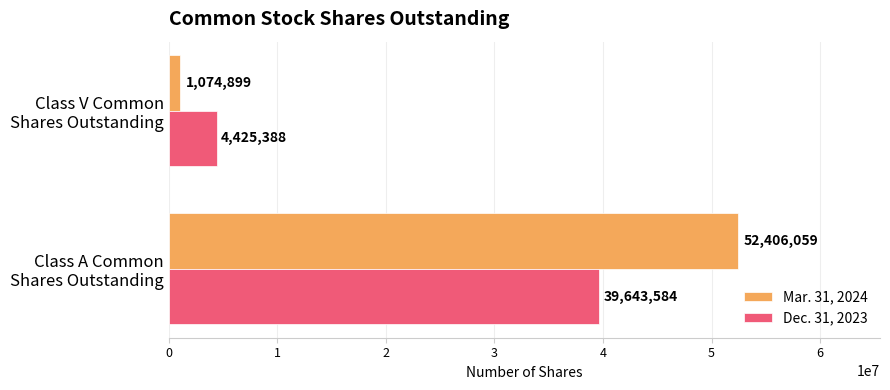

List the series in order of their overall mean, lowest first.

Dec. 31, 2023, Mar. 31, 2024